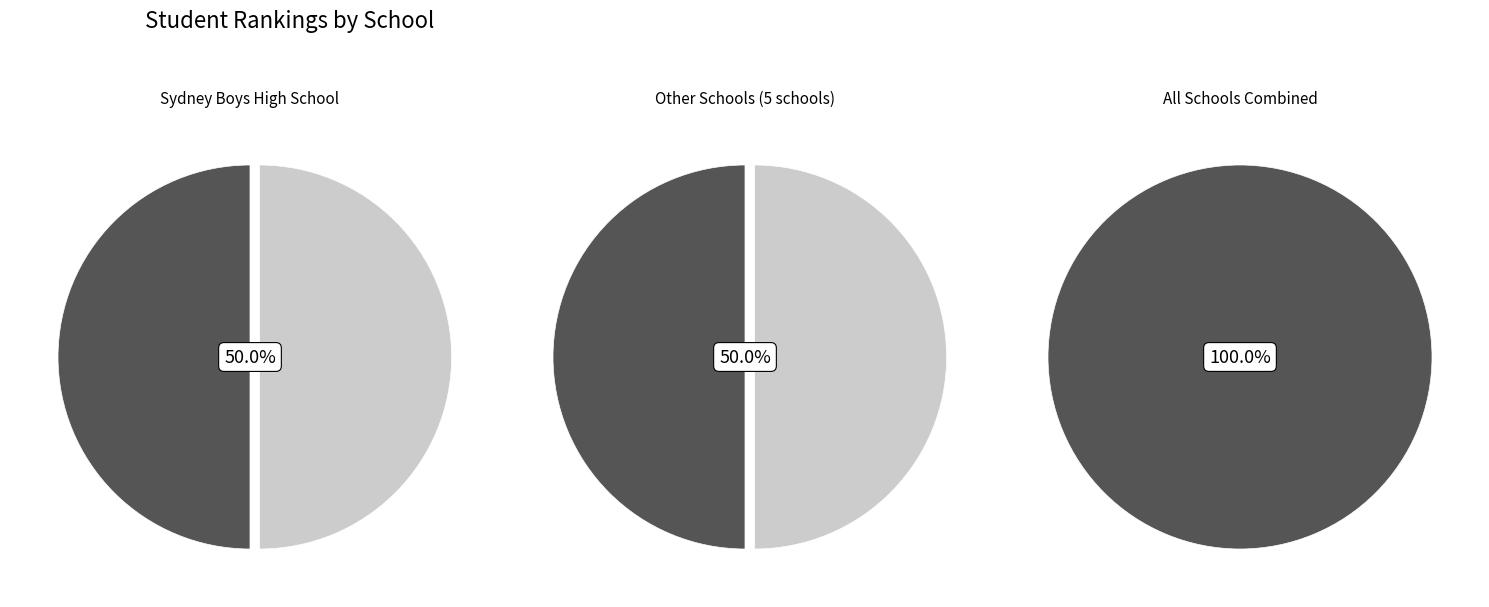

What portion of the pie excludes Sydney Boys High School?

50.0%